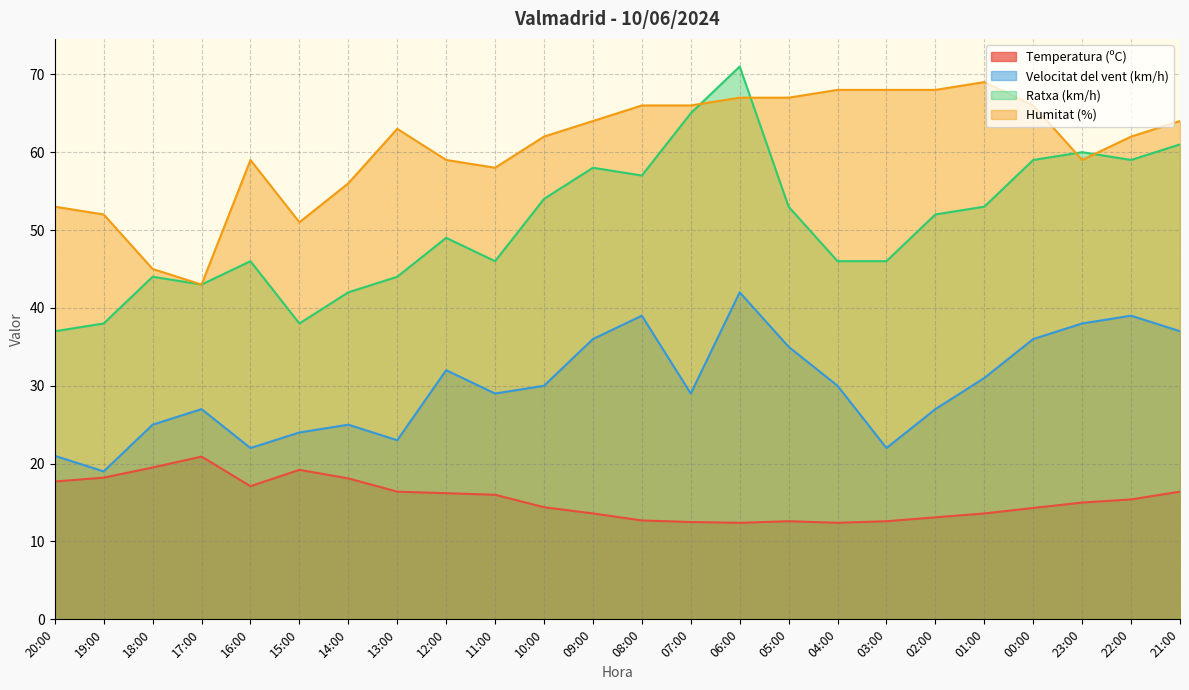

In Ratxa (km/h), how many points are higher than both neighbors (excluding endpoints)?

6